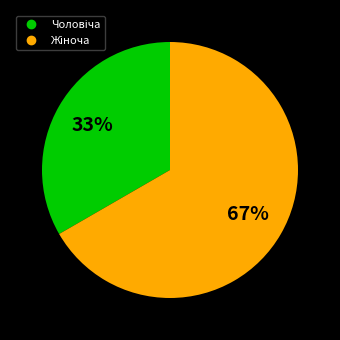

Does any single category account for the majority?

Yes